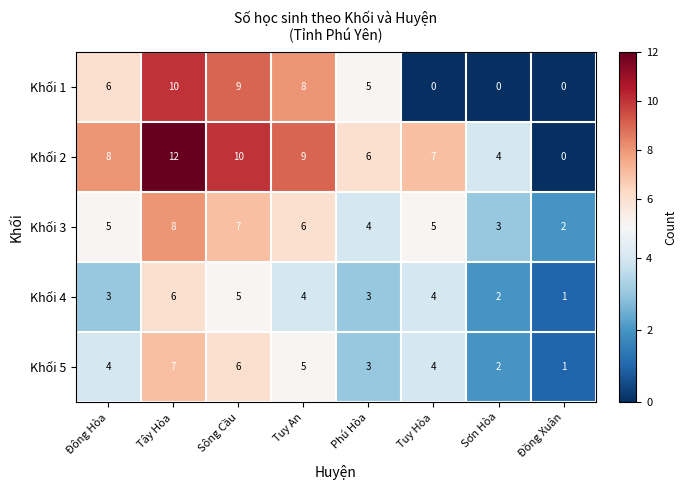

What is the average value of the Khối 1 series?

5